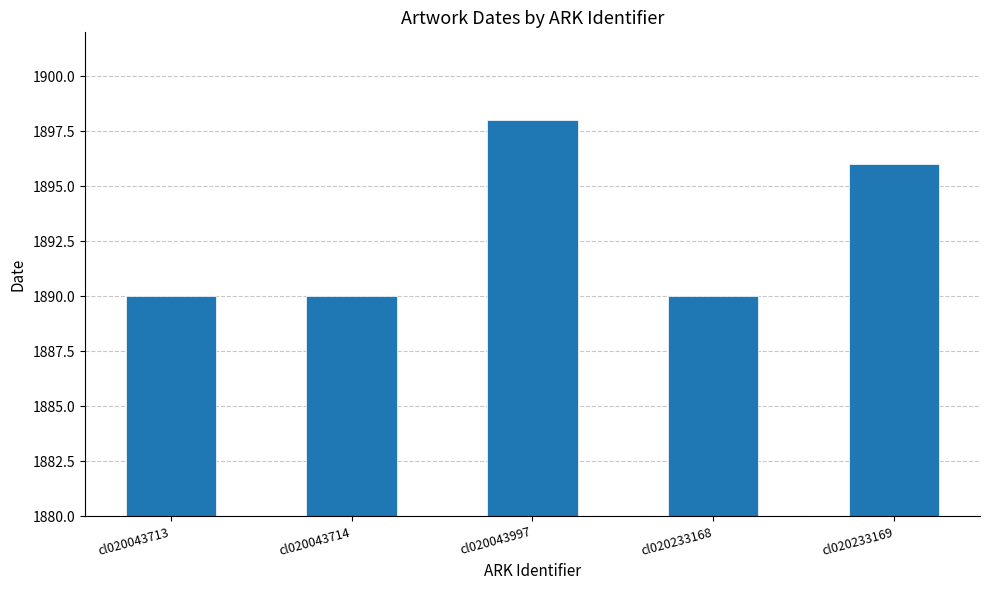

What is the difference between the maximum and minimum values?

8